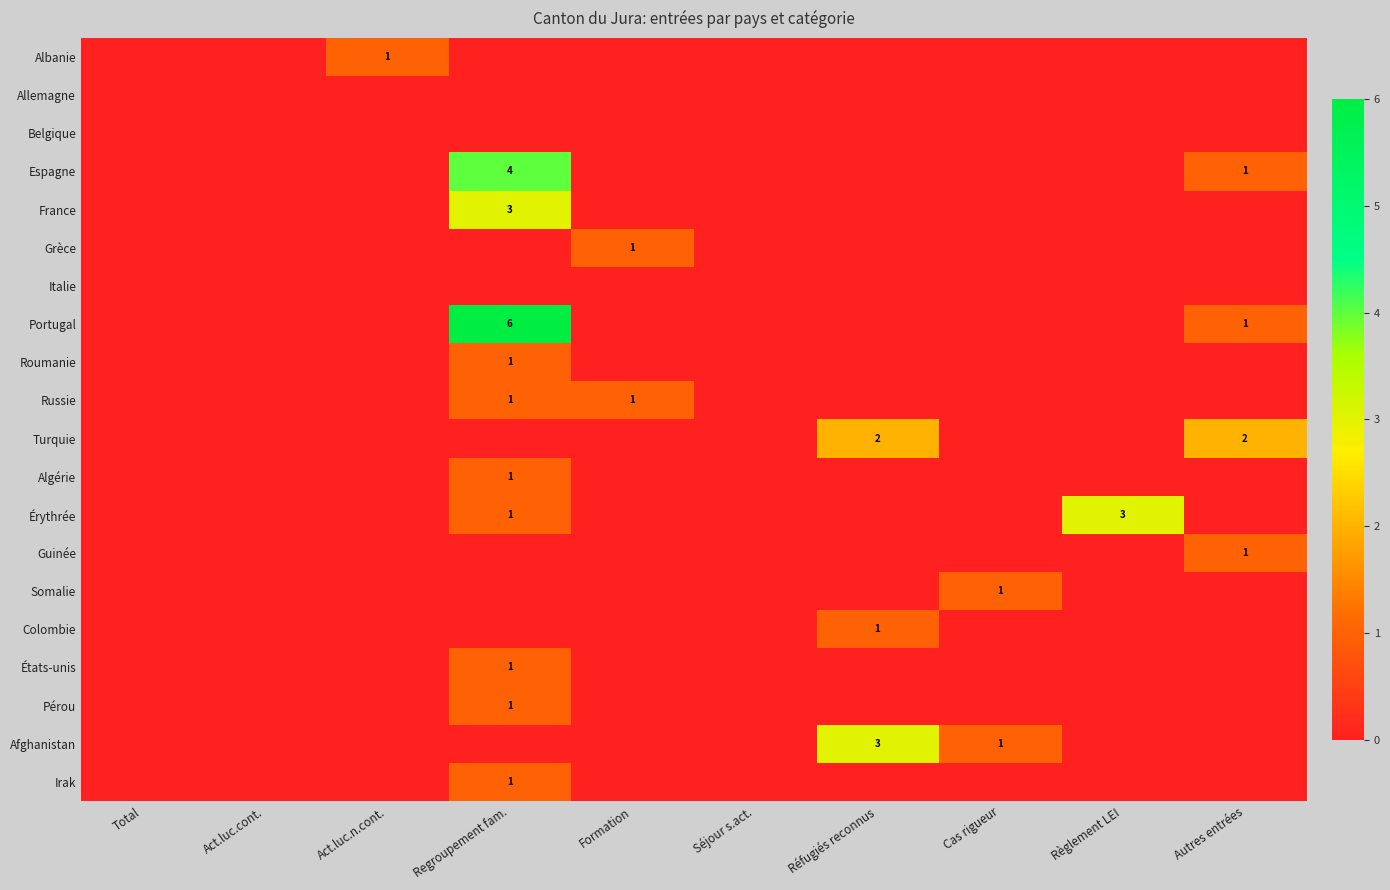

The Albanie series shows 0 at Act.luc.n.cont.. True or false?

False